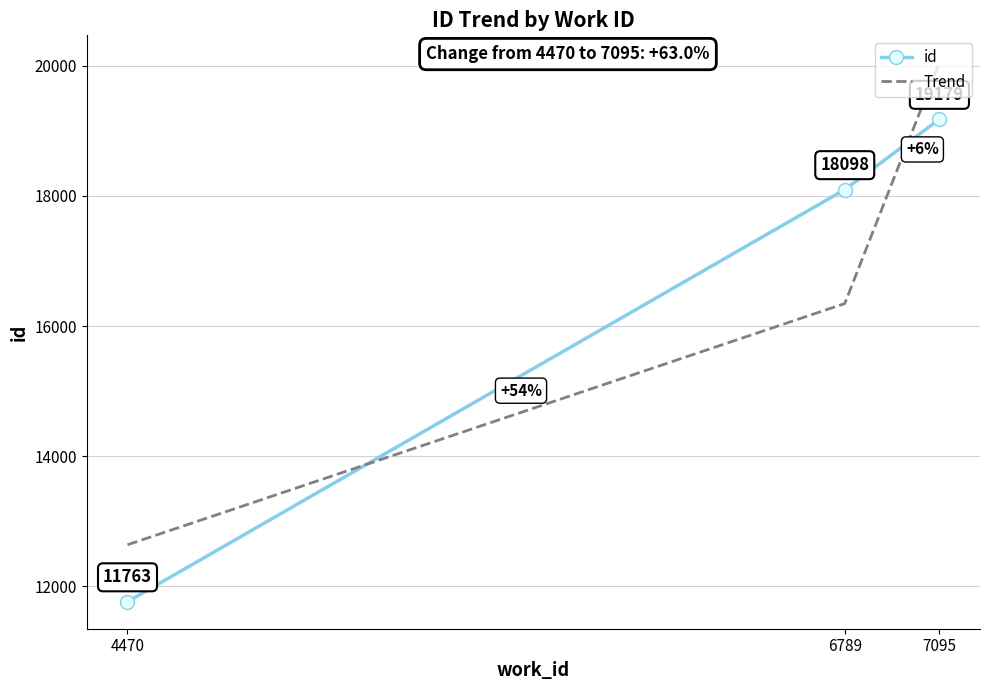

What is the total value across all series at 6789?

34444.7